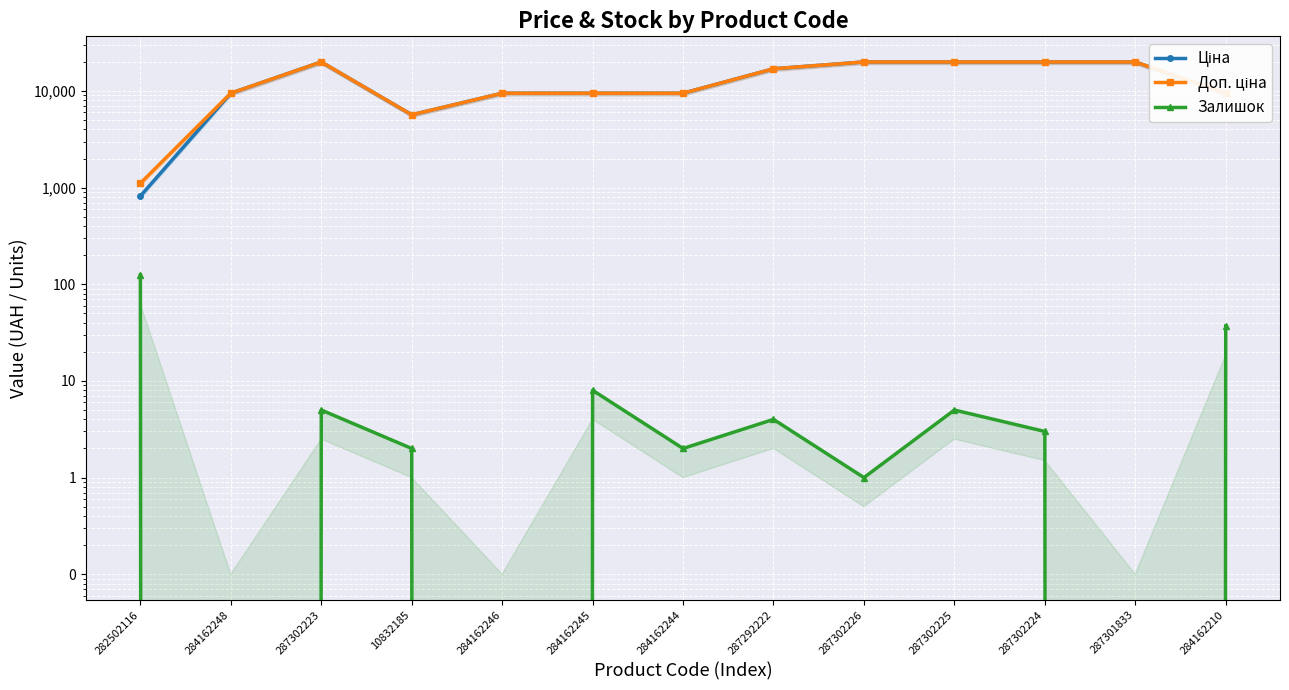

True or false: Ціна and Доп. ціна intersect in this chart.

False